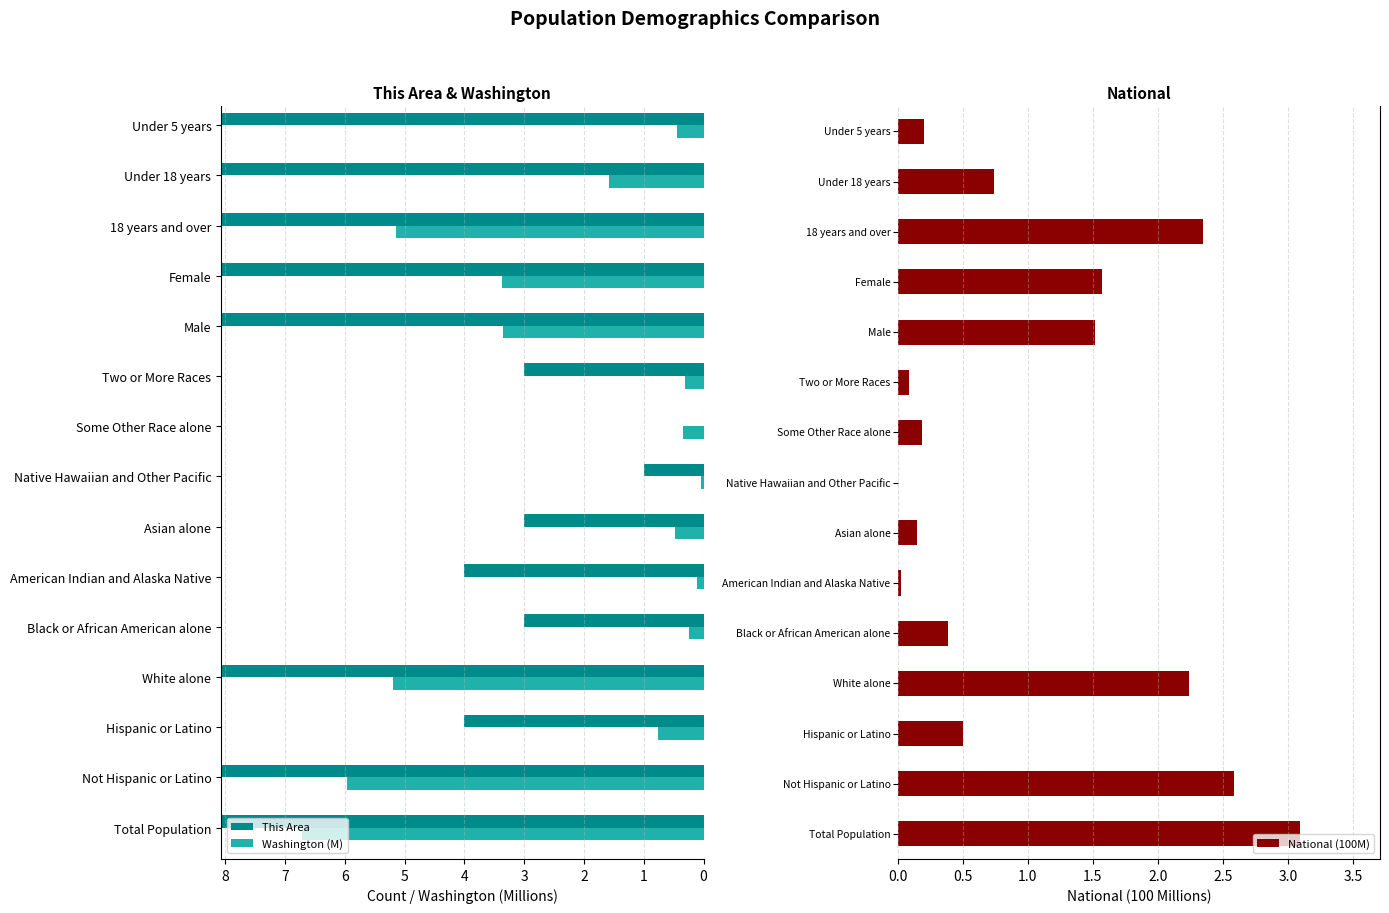

What is the greatest value displayed?

333.0